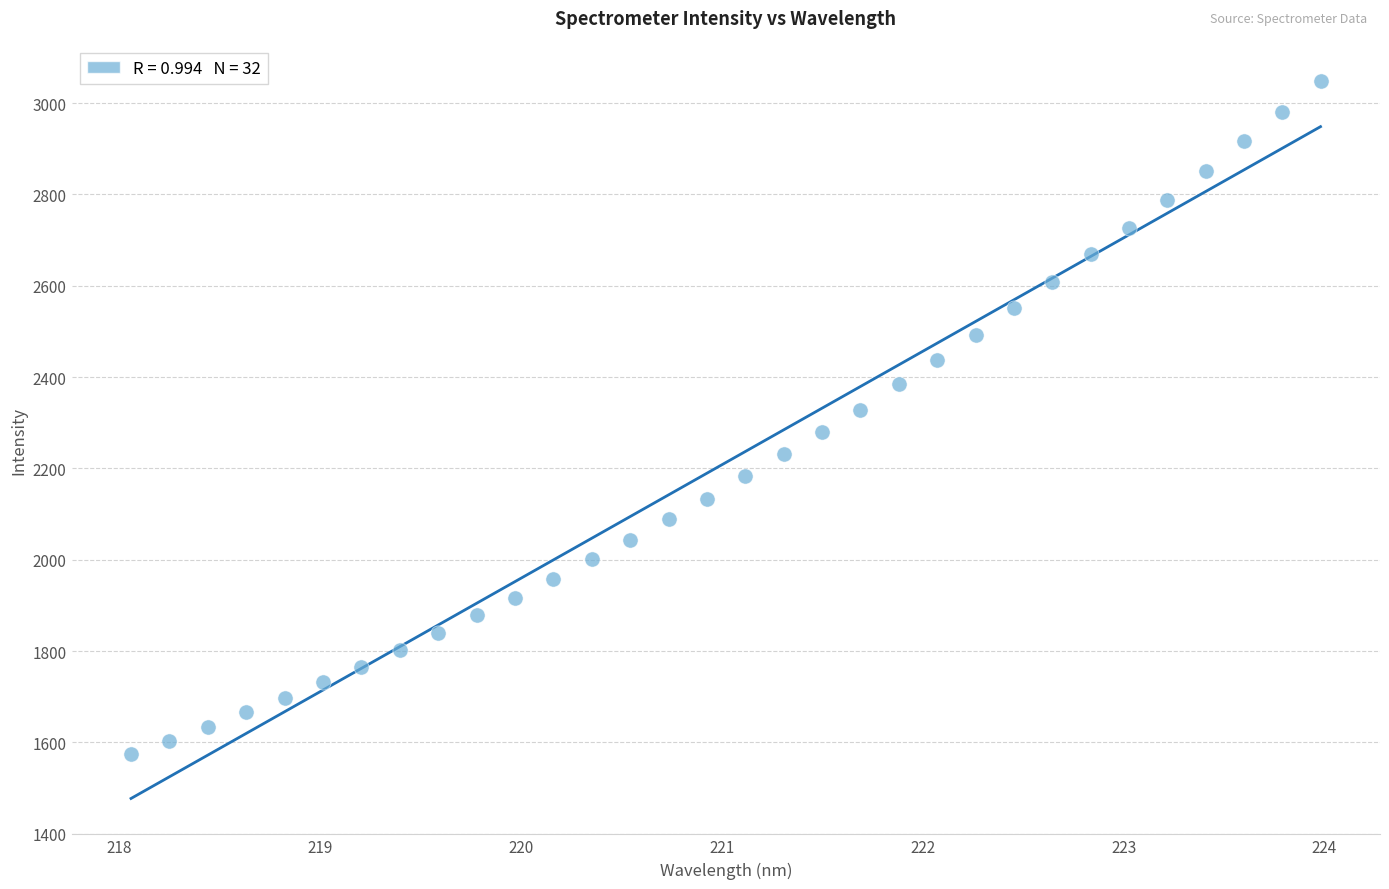

What is the range of Y values (max minus min)?

1474.7